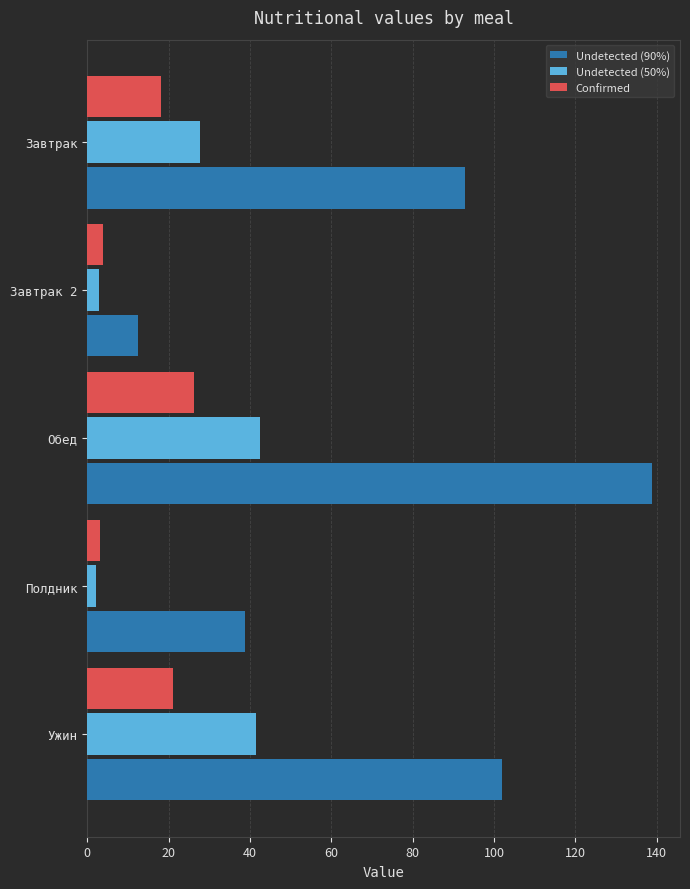

Rank the categories by Undetected (90%) value from highest to lowest.

Обед, Ужин, Завтрак, Полдник, Завтрак 2